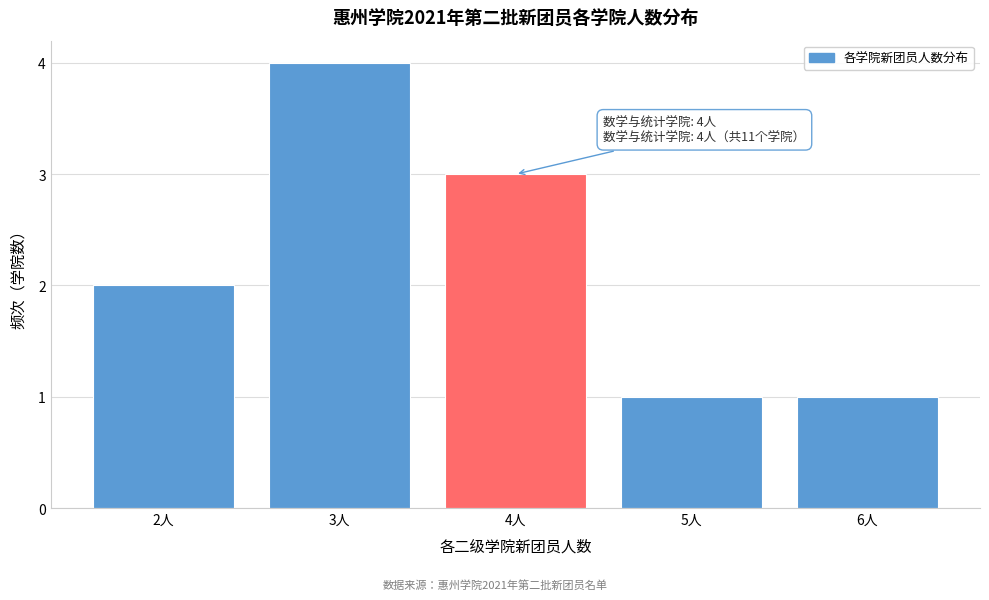

Reading right to left, list all the values displayed in this chart.

6人=1	5人=1	4人=3	3人=4	2人=2